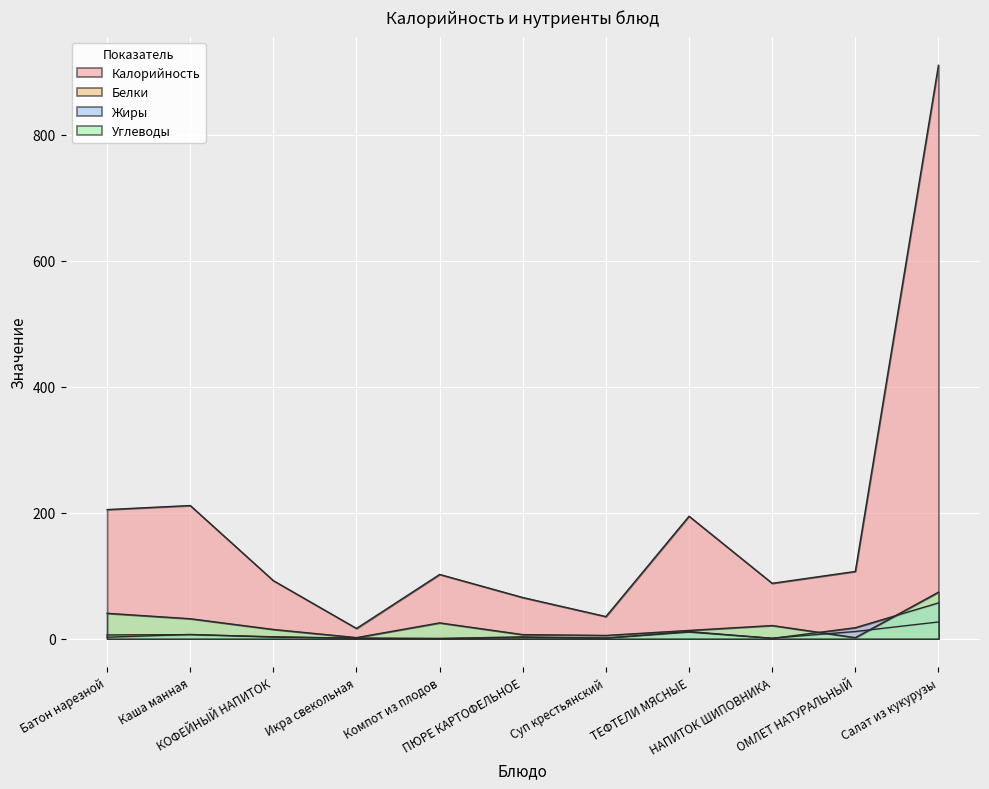

Is it true that Калорийность equals 910.2 at Салат из кукурузы?

True